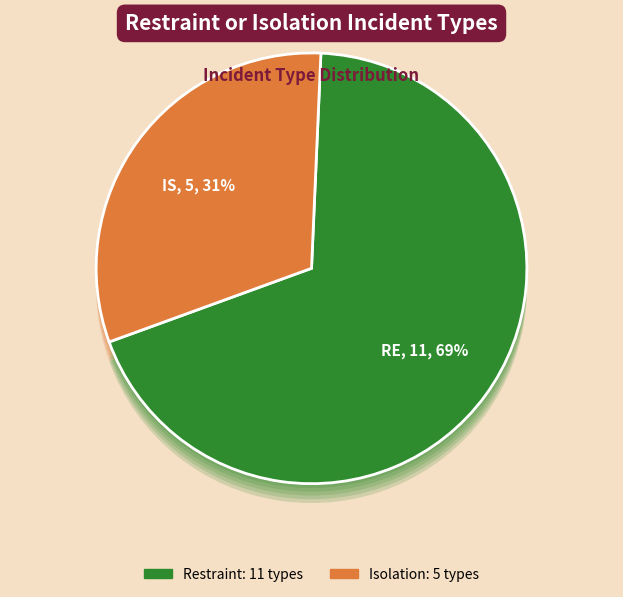

What is the total percentage of Restraint and Isolation?

100.0%